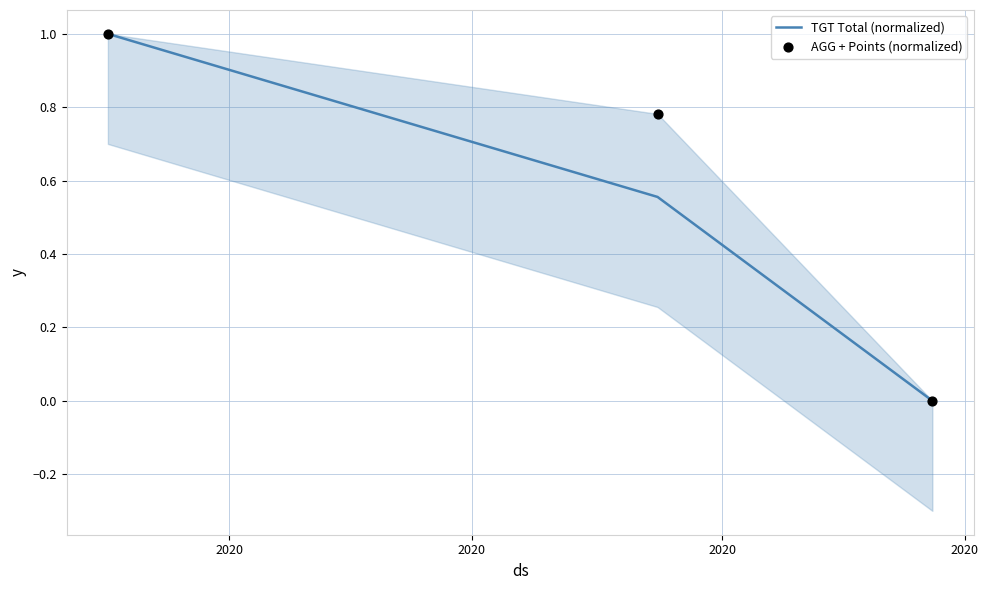

Which series has the largest total across all categories?

AGG + Points (normalized)